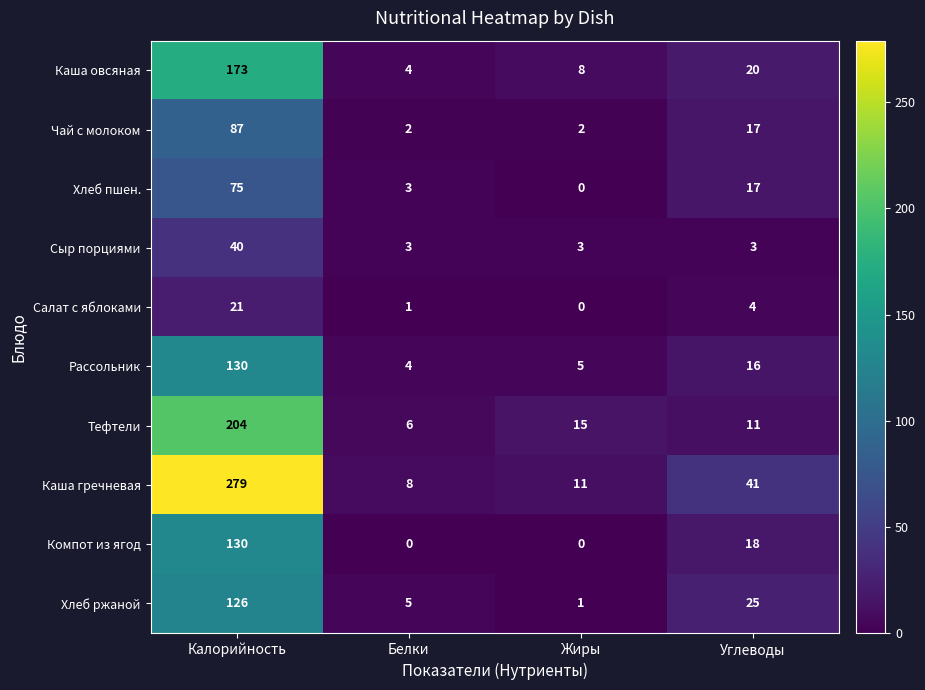

At which label is Хлеб ржаной closest to 63?

Углеводы